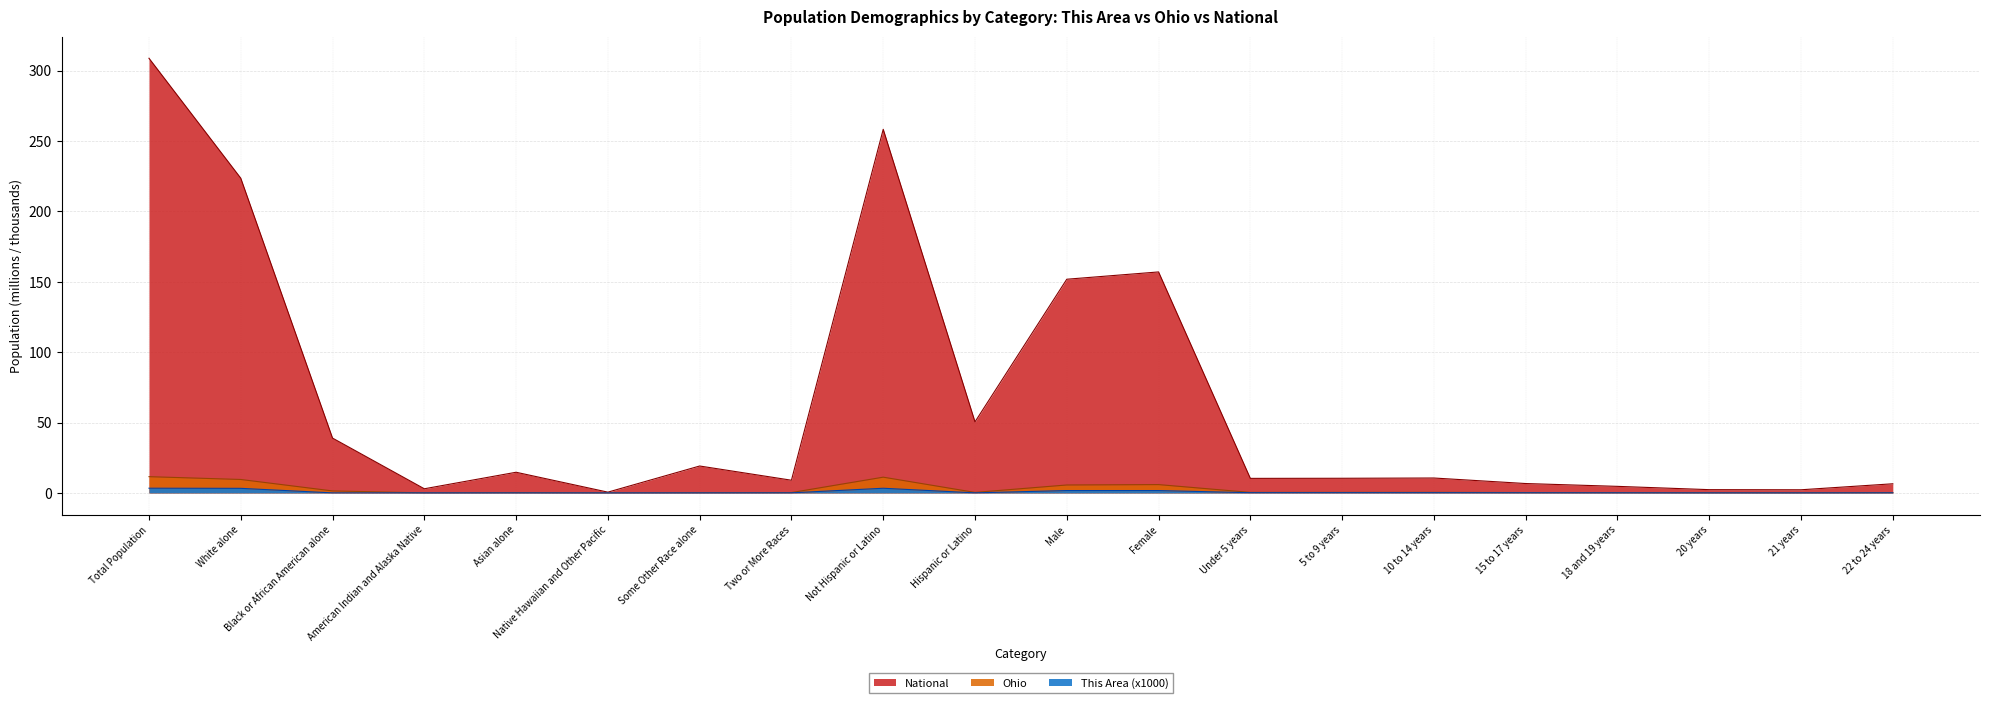

What is the label of the 11th point from the right?

Hispanic or Latino